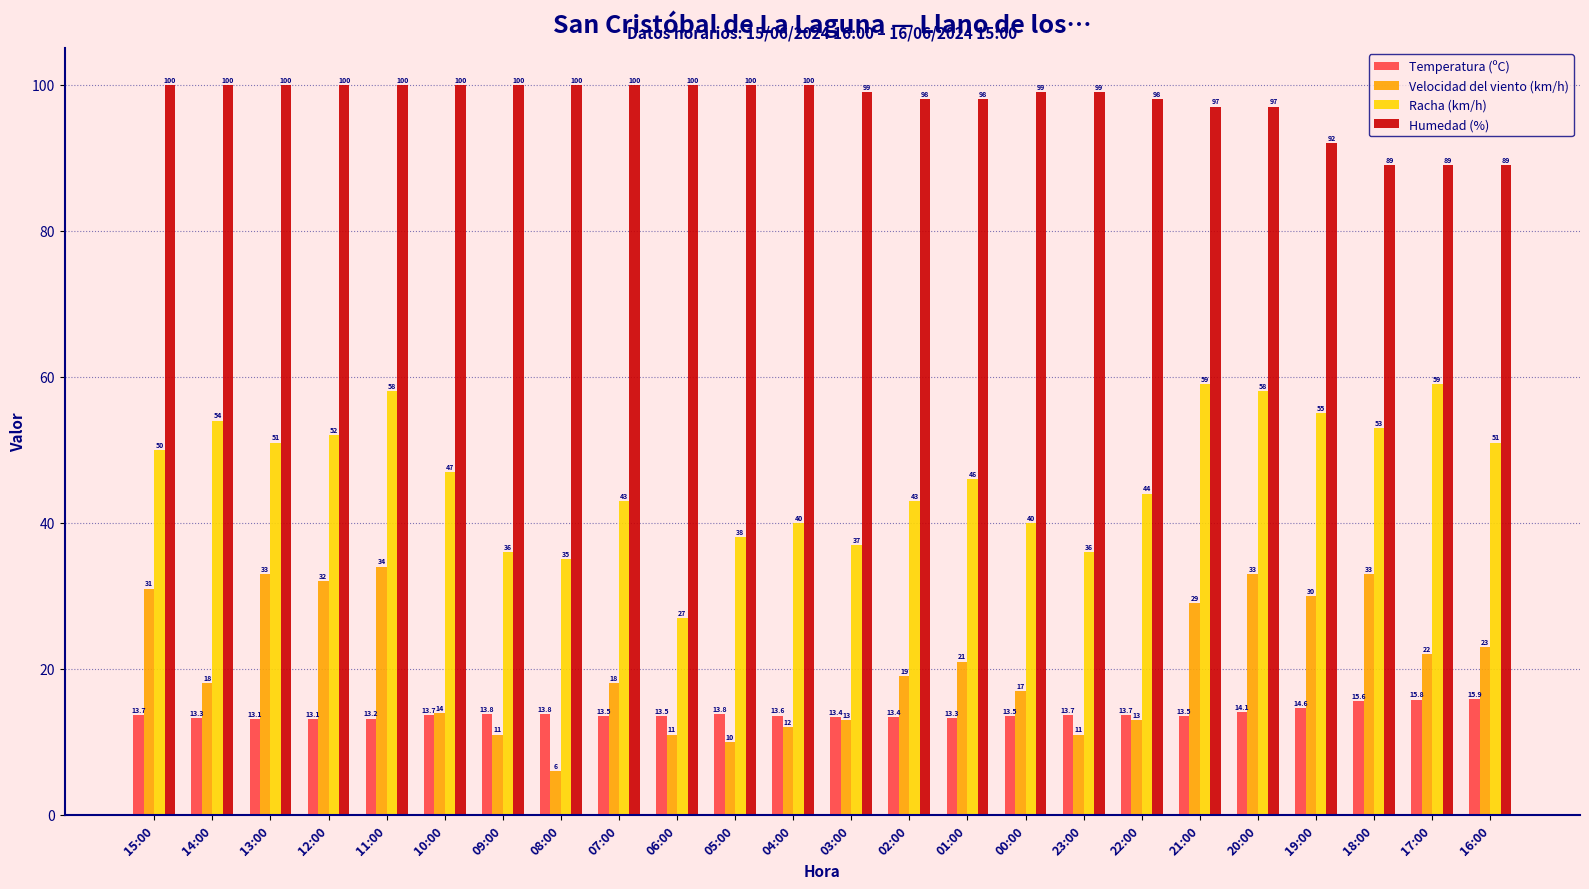

At which label does Temperatura (ºC) reach its peak?

16:00